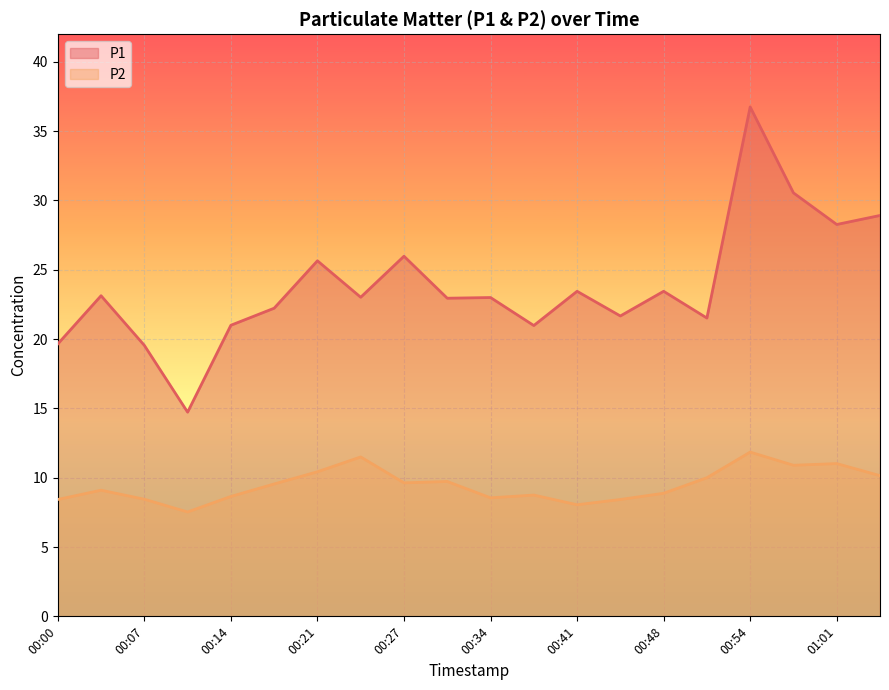

True or false: P1 has a value of 19.6 at 00:00.

True